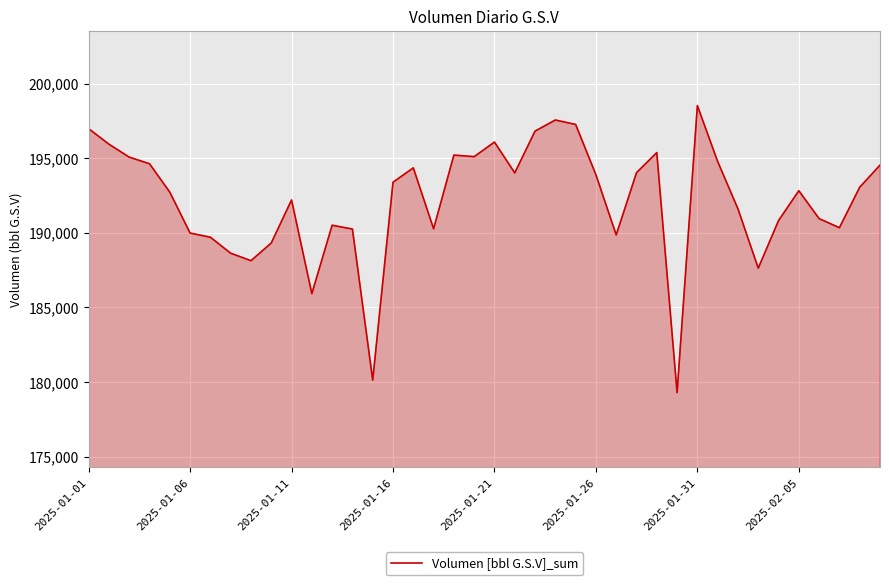

What is the smallest value displayed?

179294.9